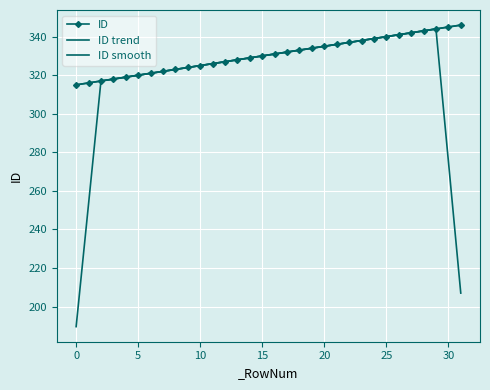

What is the average value of the ID trend series?

330.5